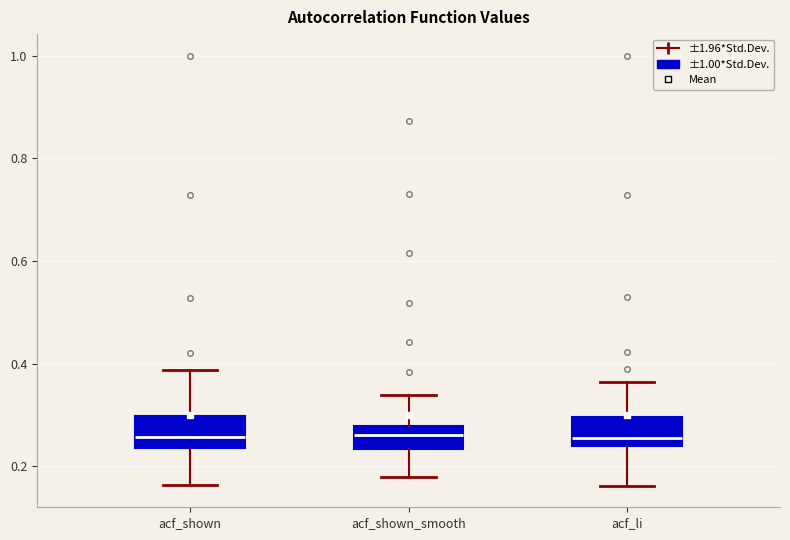

Where is the upper edge of the box for acf_shown_smooth on the y-axis? The values are not printed on the chart, so give them approximately, as read against the axis.

0.28